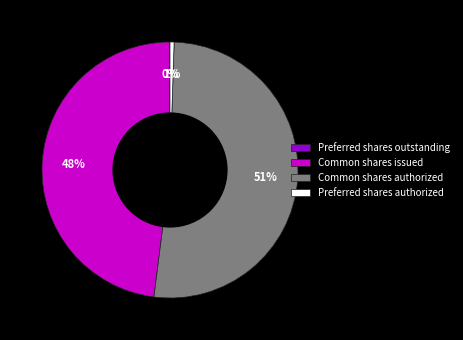

What percentage is the Common shares authorized slice, to the nearest percent?

51%